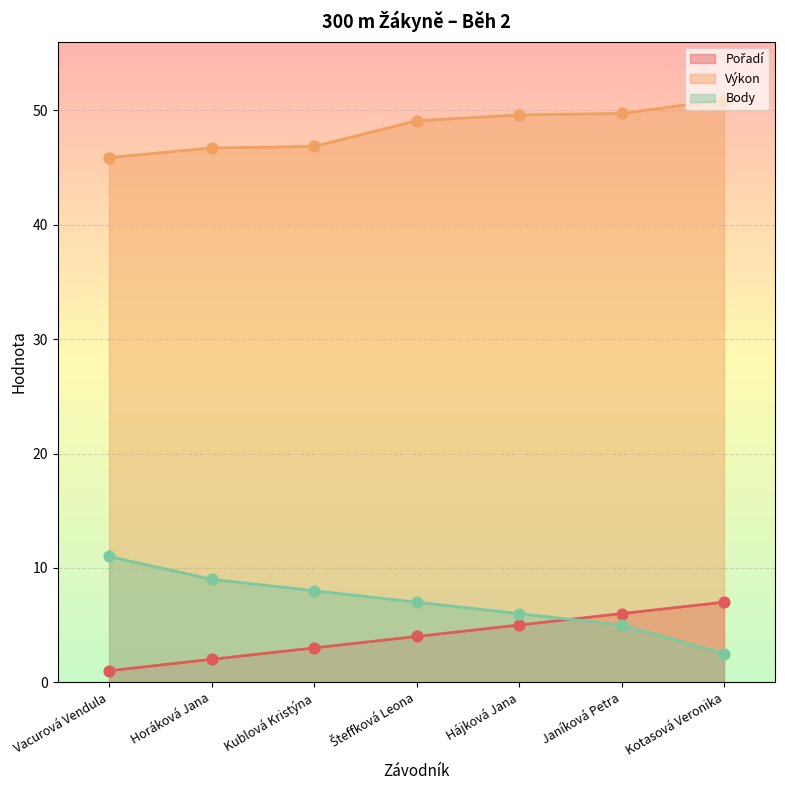

Which series contains the highest Y value?

Výkon